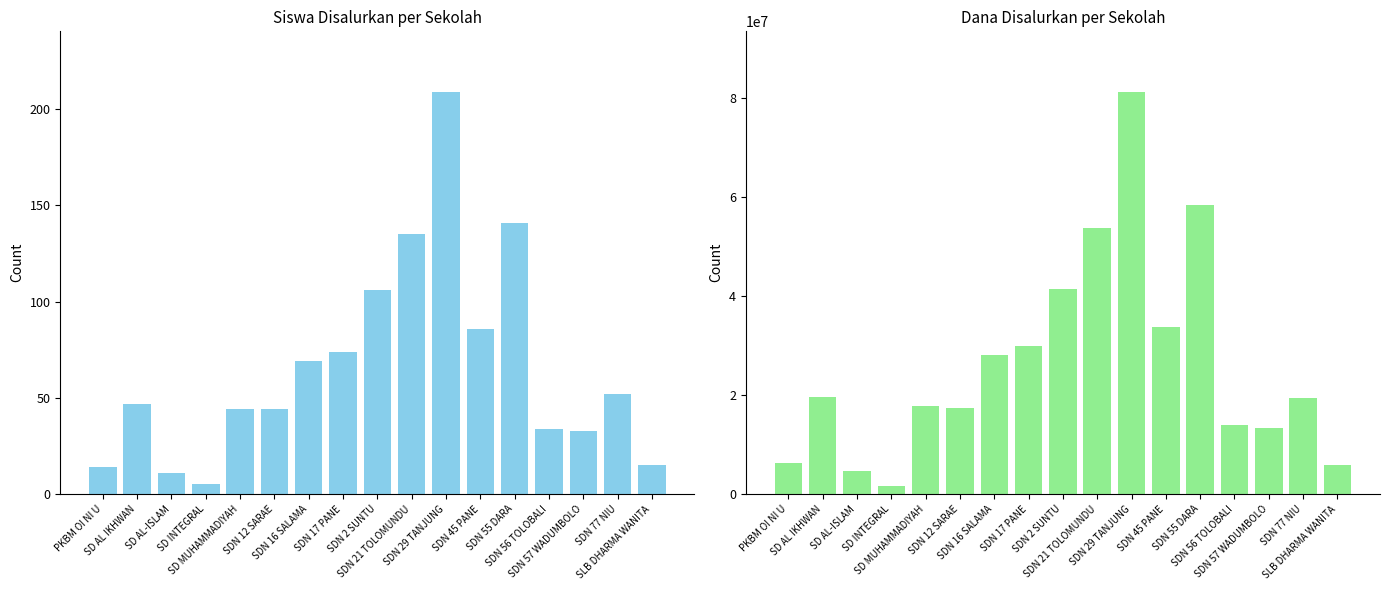

At SDN 45 PANE, list the series in order from largest to smallest.

Dana Disalurkan, Siswa Disalurkan